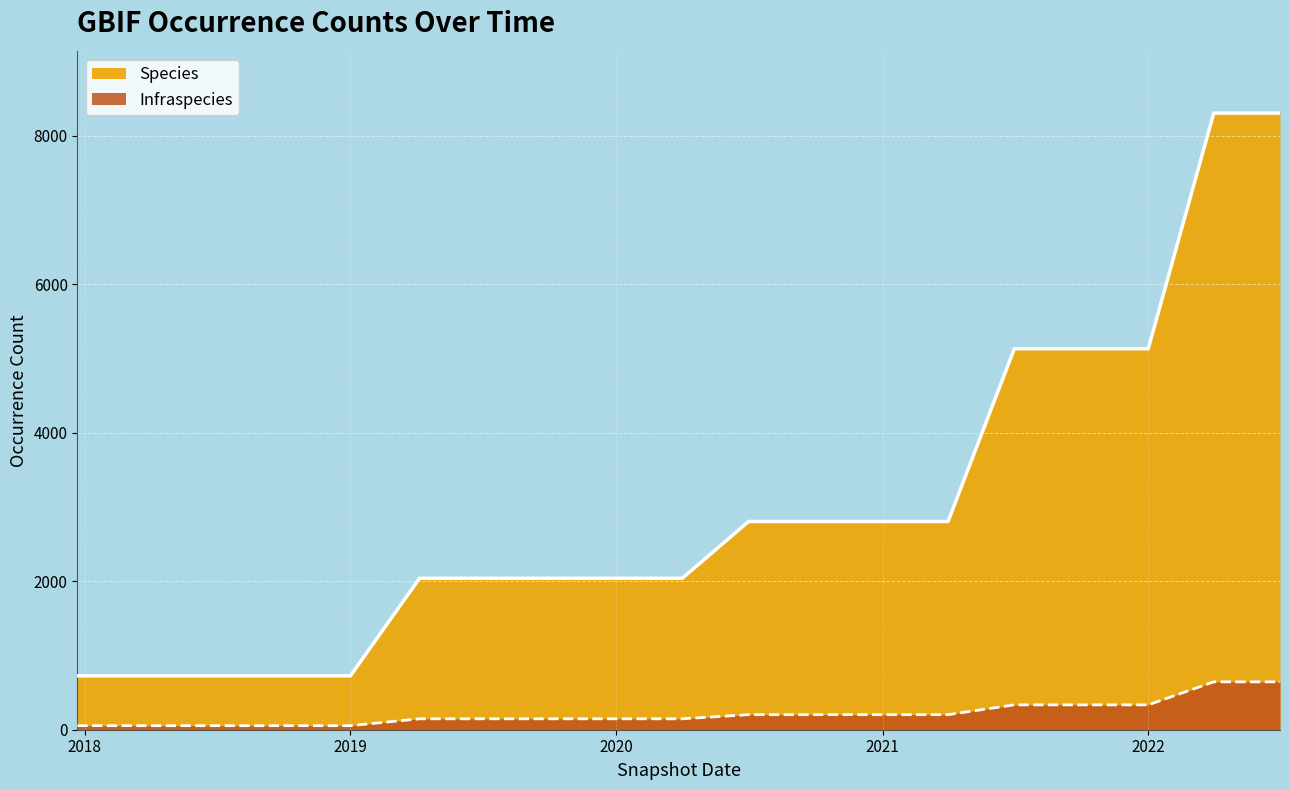

At how many categories does at least one series exceed 5757?

2